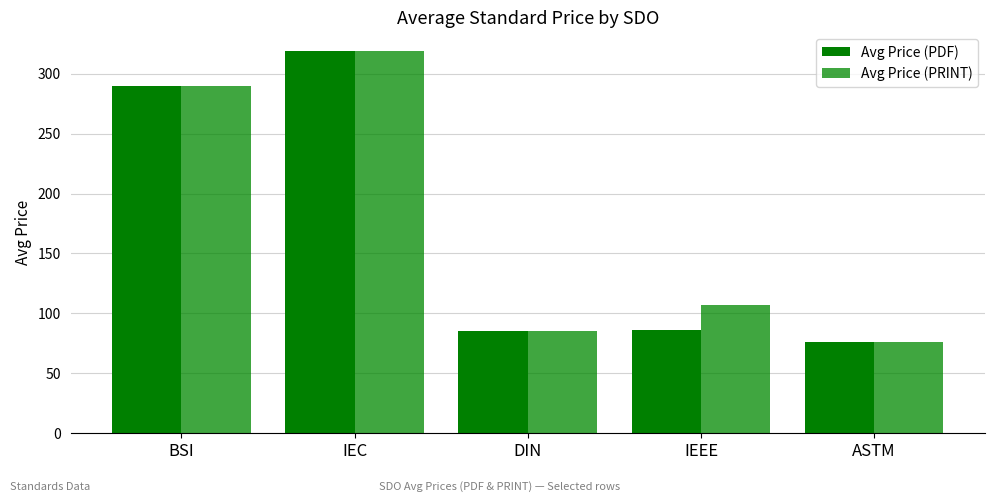

What is the label of the 1st bar from the right?

ASTM